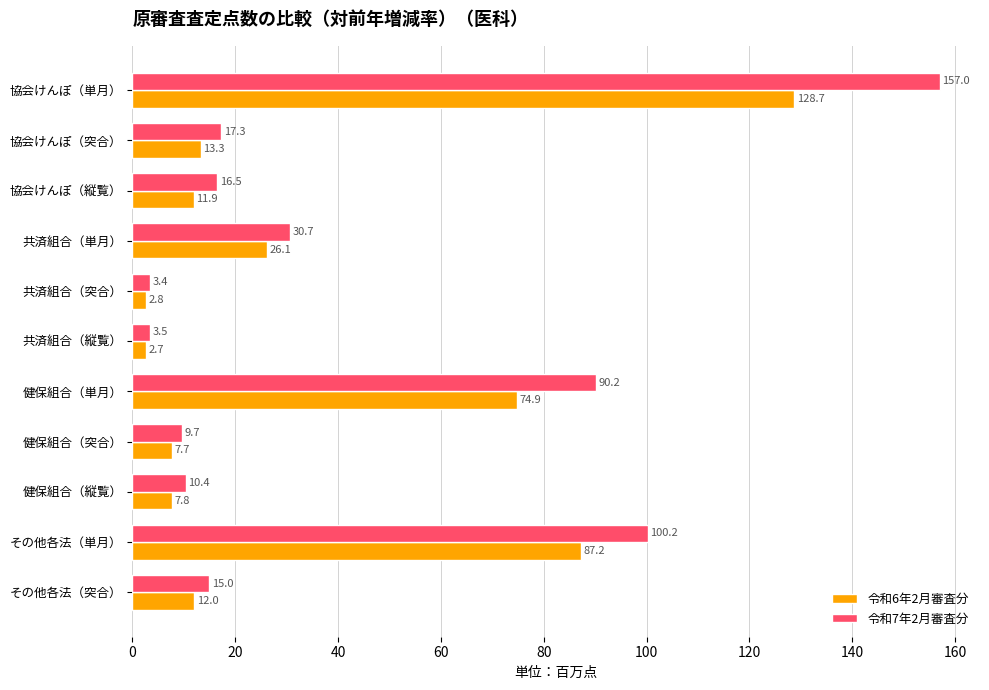

What are all the series names shown in the legend?

令和6年2月審査分, 令和7年2月審査分